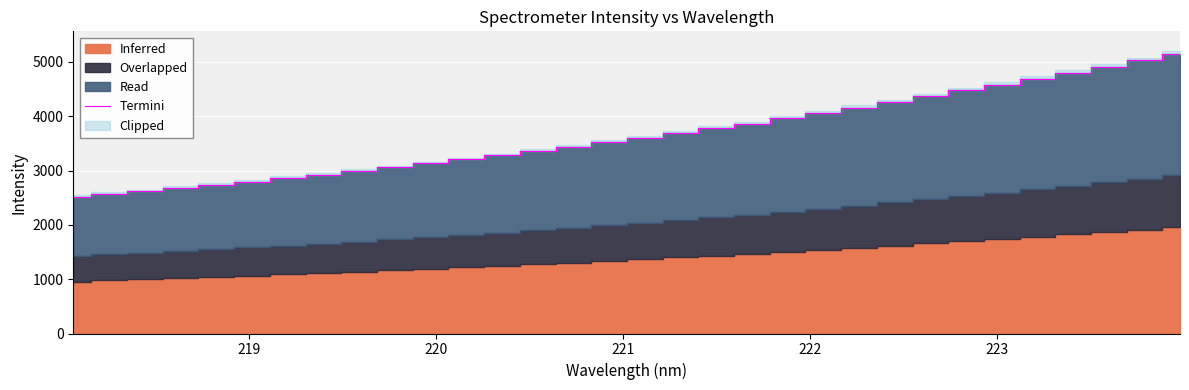

What is the maximum value for Termini?

5150.3